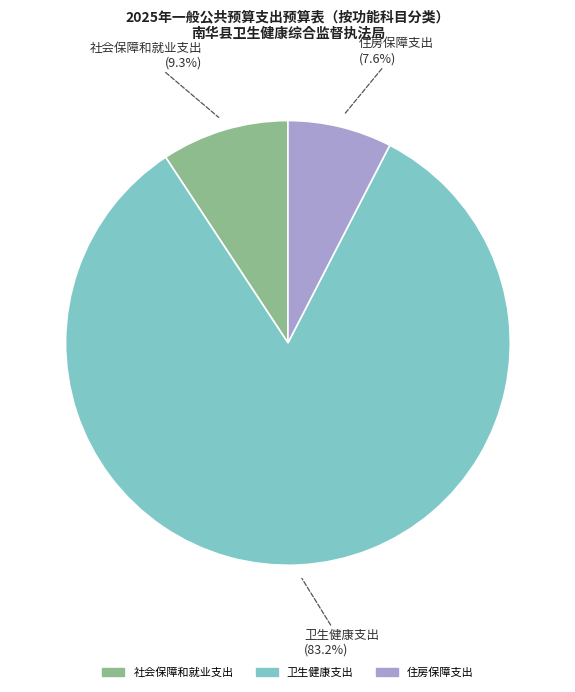

True or false: 卫生健康支出 accounts for 83% of the total.

True